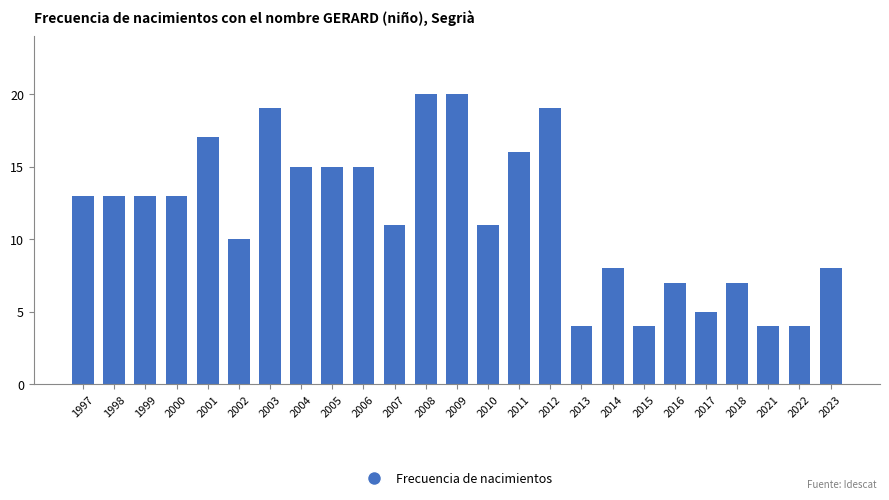

What is the average value?

12